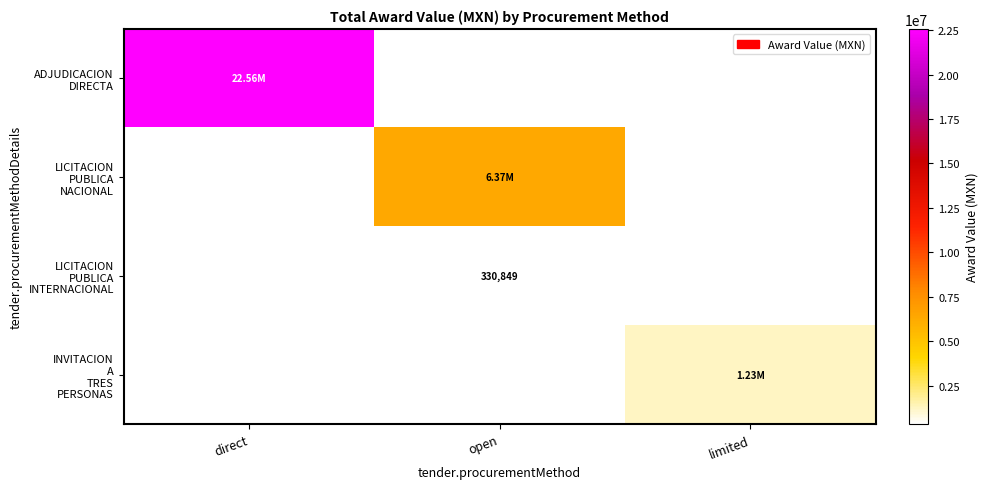

Which series has the largest total across all categories?

ADJUDICACION DIRECTA